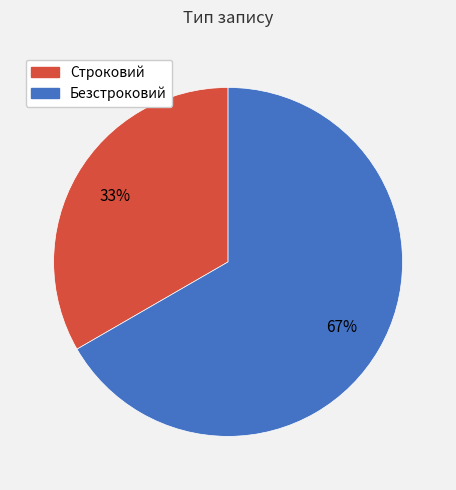

Count the number of slices in the pie.

2